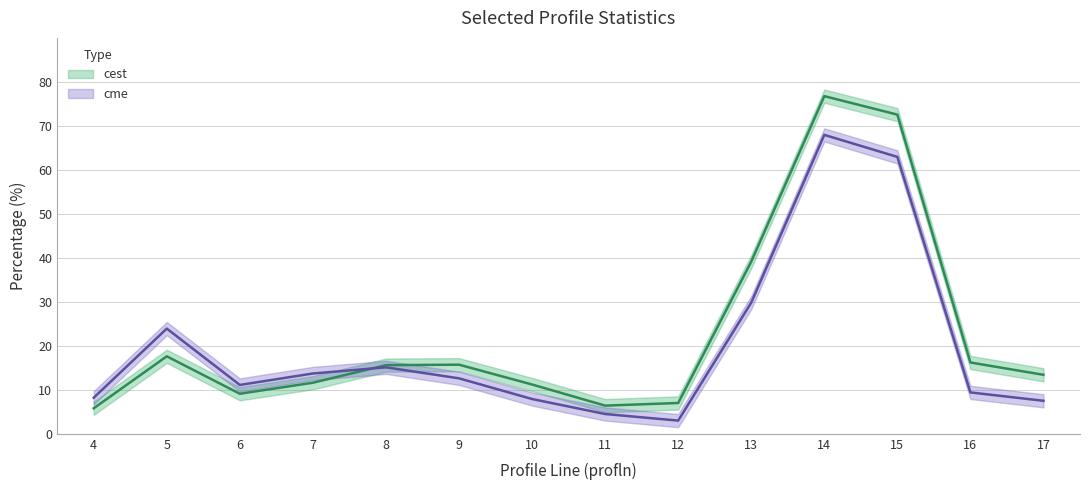

Reading left to right, extract all data points from this chart.

cest: 4=5.8	5=17.6	6=9.1	7=11.6	8=15.6	9=15.7	10=11.2	11=6.4	12=7.0	13=39.1	14=76.7	15=72.5	16=16.2	17=13.4
cme: 4=8.2	5=23.9	6=11.1	7=13.7	8=15.1	9=12.6	10=7.9	11=4.5	12=3.0	13=29.8	14=67.9	15=62.9	16=9.4	17=7.5